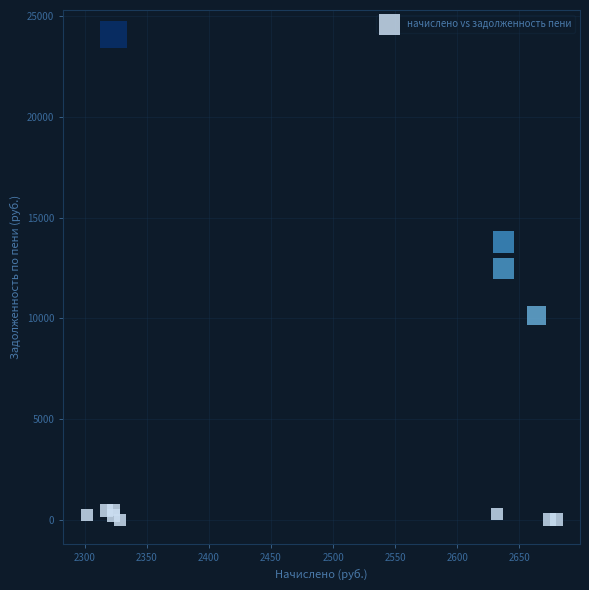

What is the average Y value?

5182.2